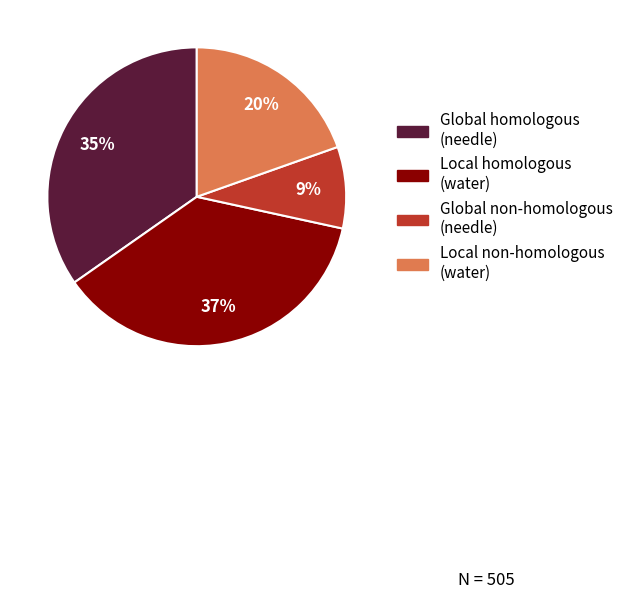

To the nearest percent, what is the average slice percentage?

25%